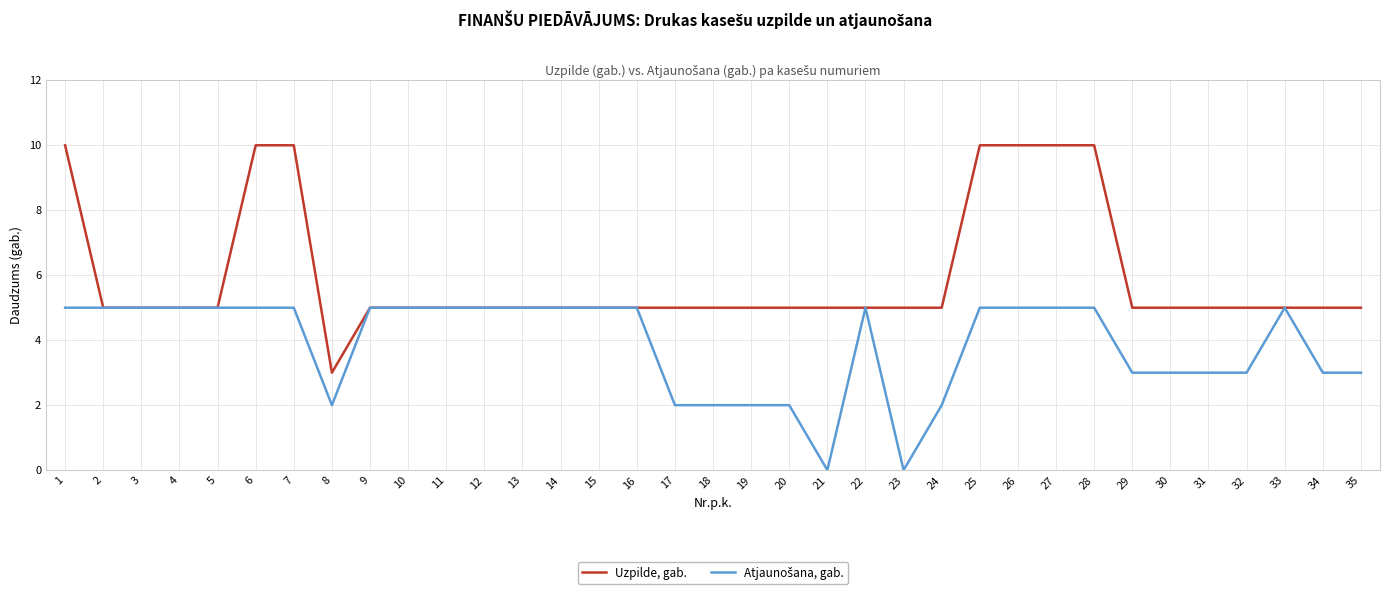

Which series has the largest range (max minus min)?

Uzpilde, gab.